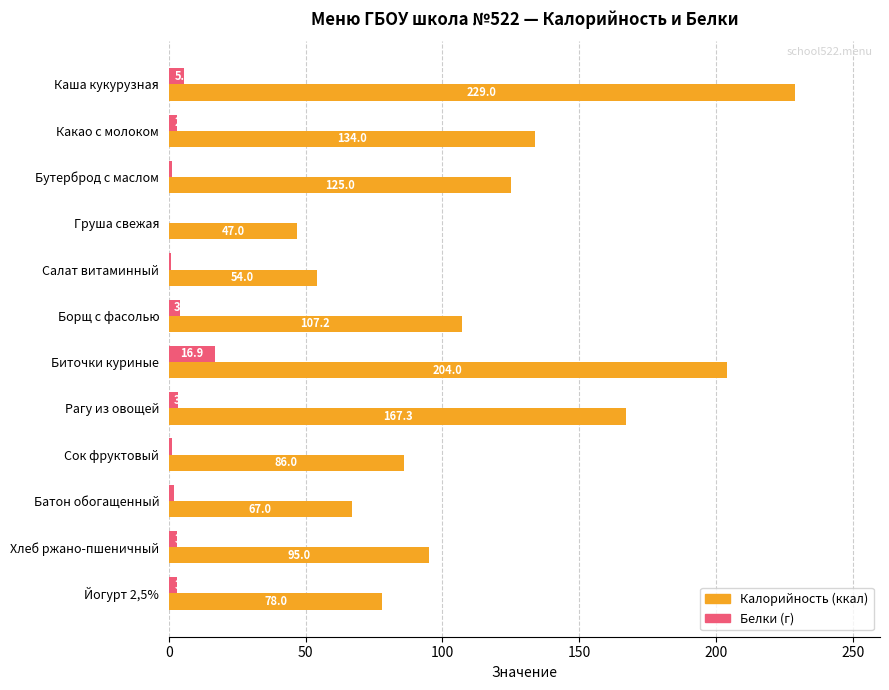

Is the value of Белки (г) at Бутерброд с маслом greater than the value of Калорийность (ккал) at Бутерброд с маслом?

No